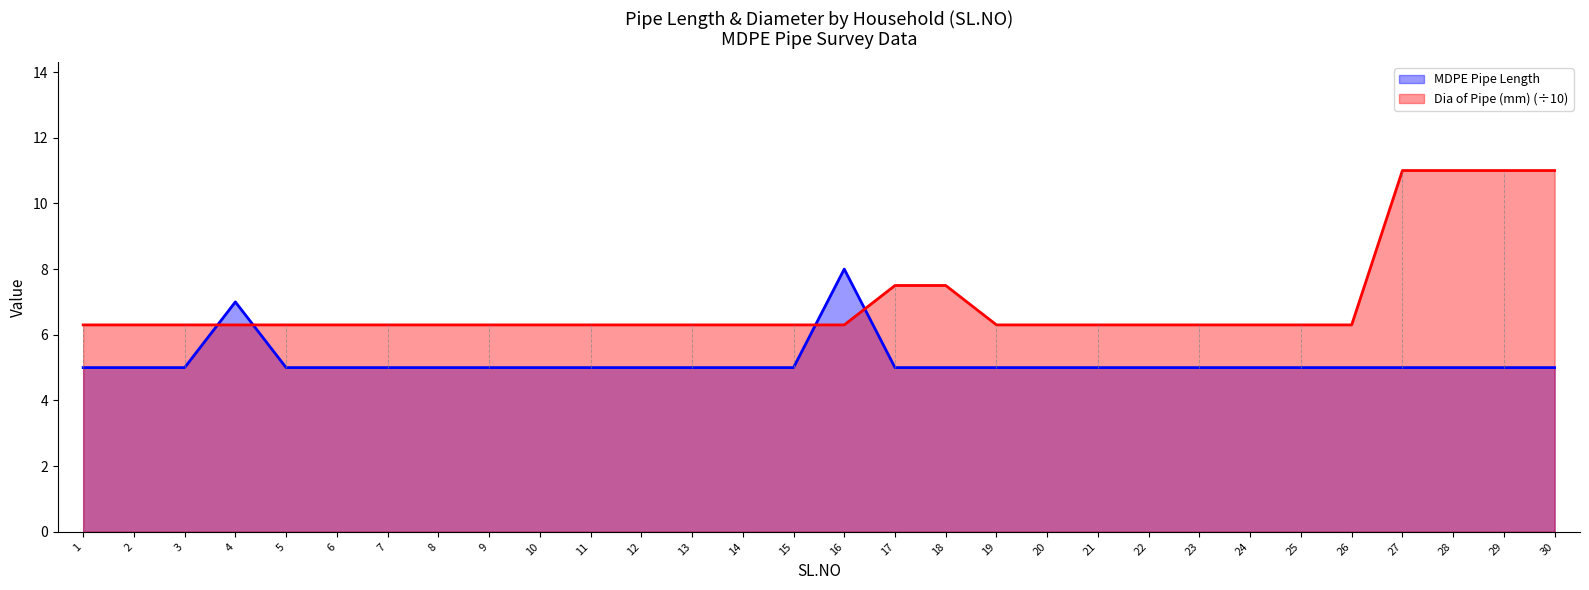

Rank the series at 13 from lowest to highest value.

MDPE Pipe Length, Dia of Pipe (mm) (÷10)